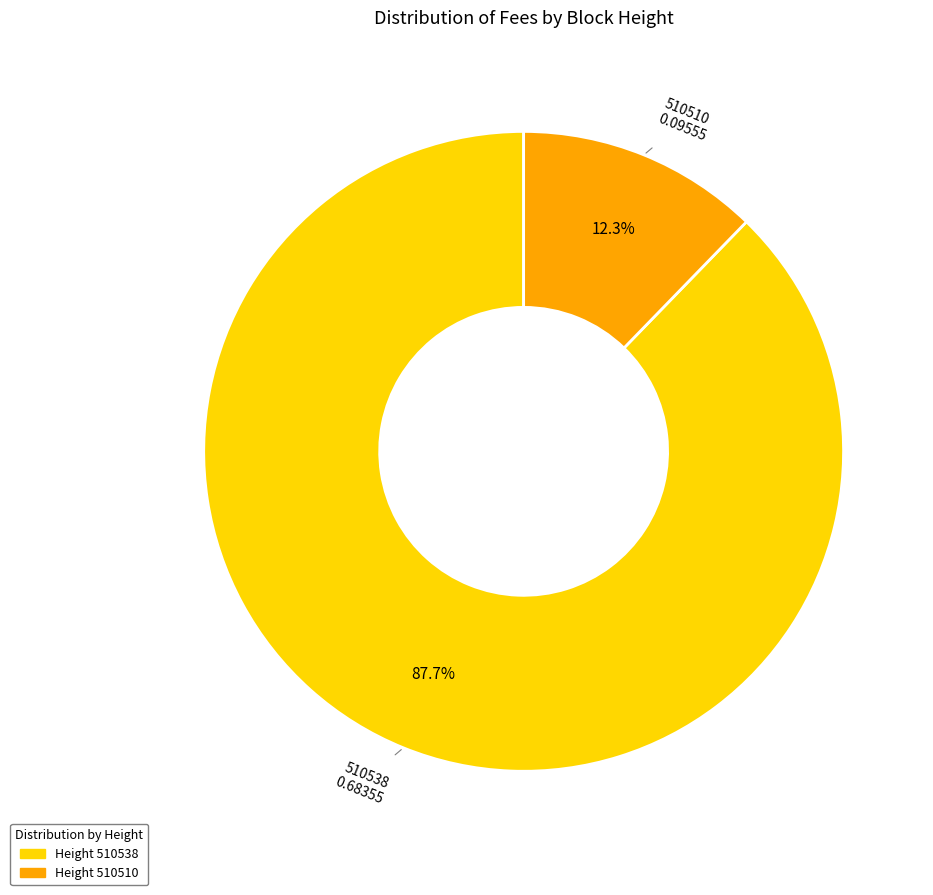

Is there a majority slice in this chart?

Yes